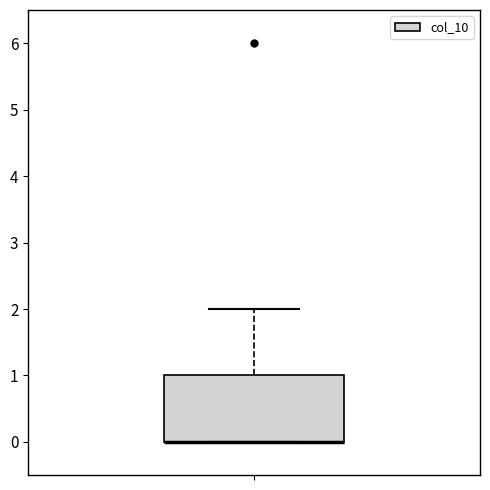

Read this box plot against the y-axis: the position of the median line, the range covered by the box, and the ends of both whiskers. The values are not printed on the chart, so give them approximately, as read against the axis.

median 0 (drawn on the box's lower edge), box 0 to 1, whiskers 0 to 2